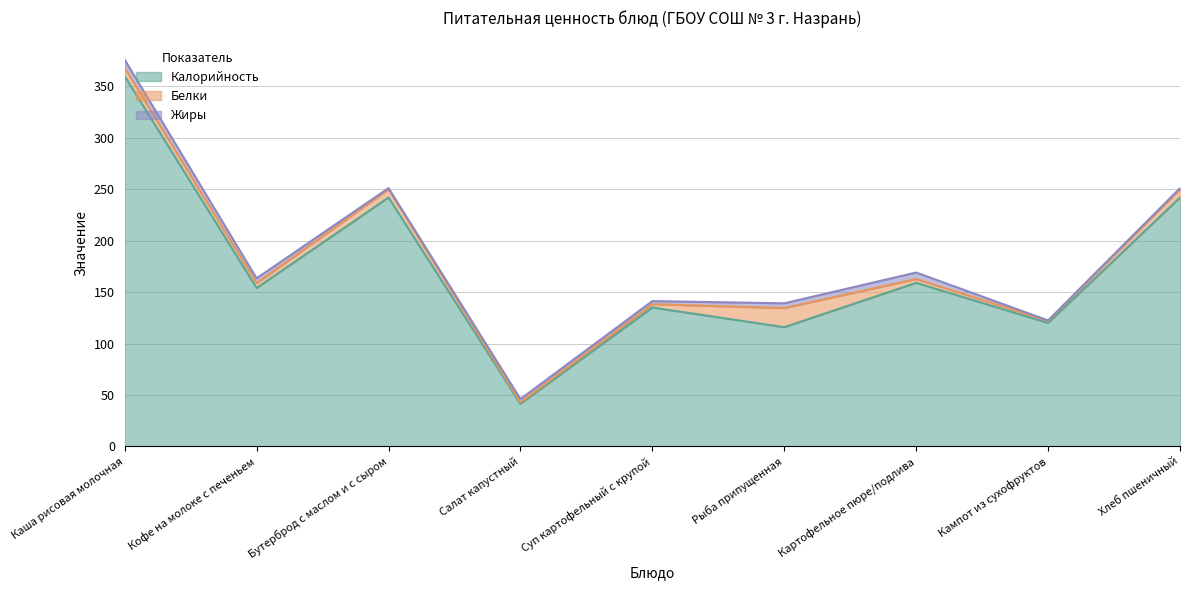

At which label does Белки reach its peak?

Рыба припущенная